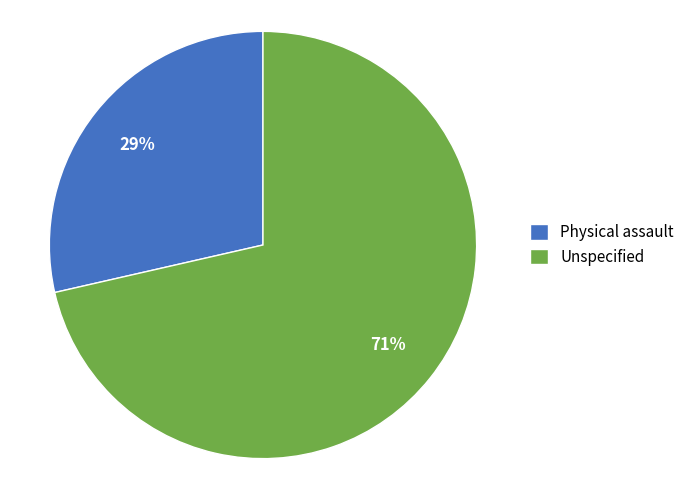

Do Unspecified and Physical assault together represent more than half of the pie?

Yes